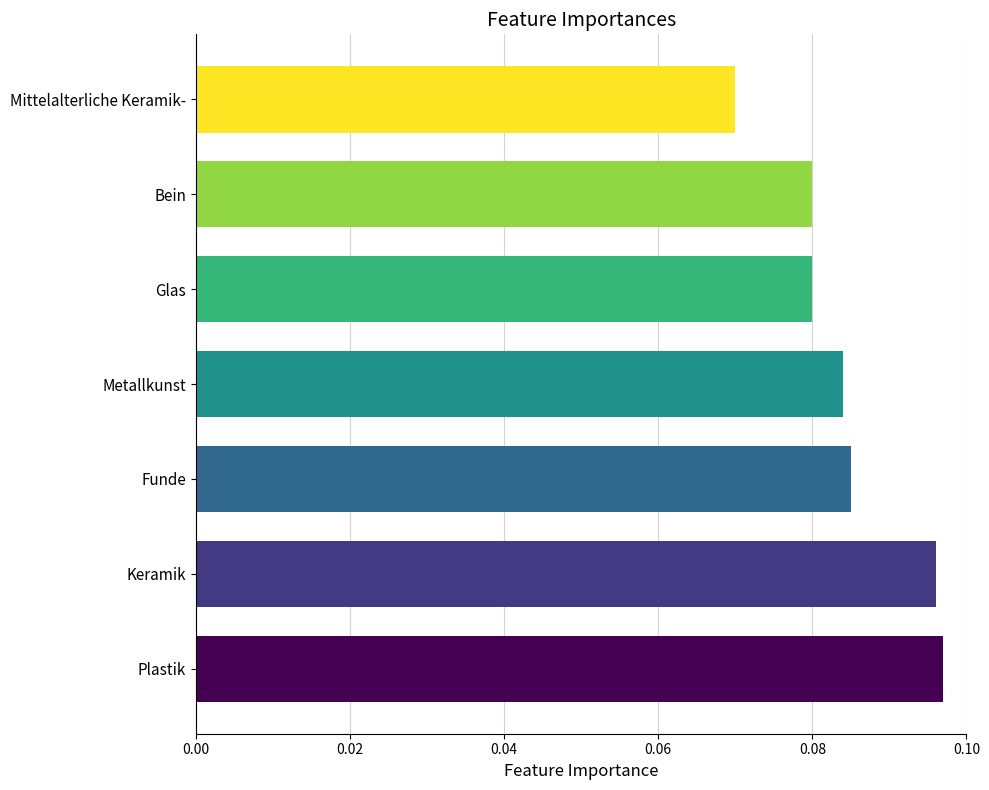

How many values are between 0 and 1?

7